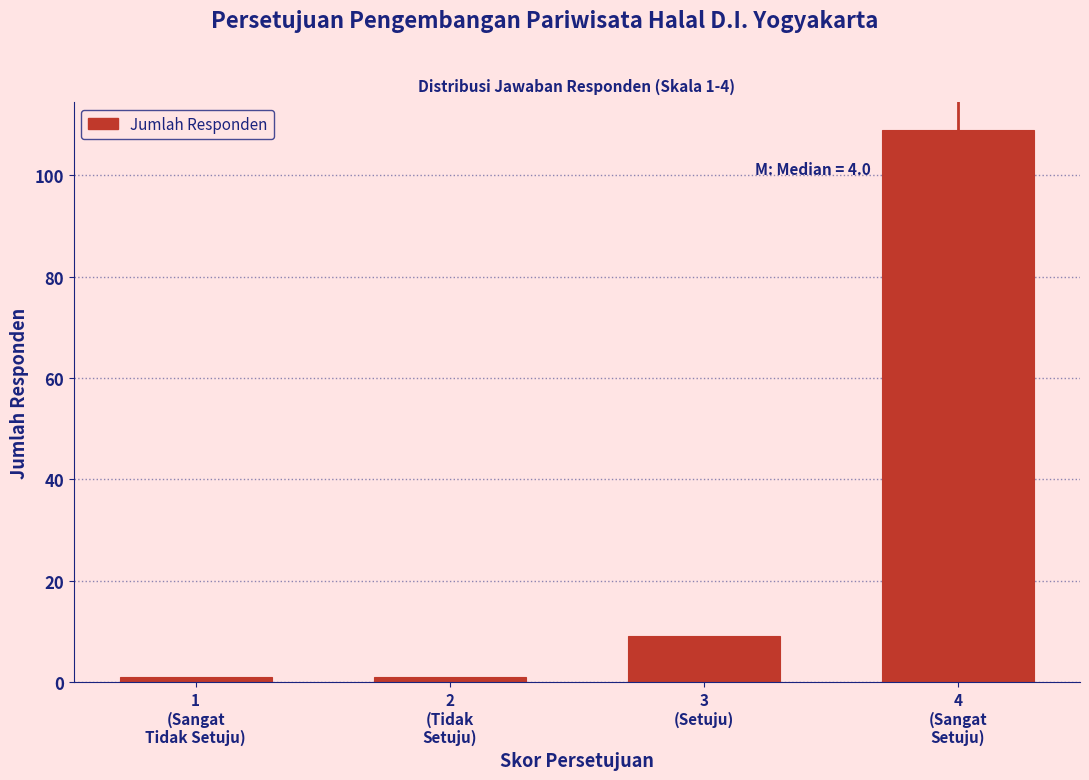

Reading left to right, transcribe all the data shown in this chart.

1	1	9	109